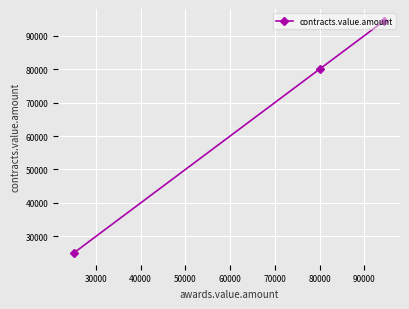

What is the difference between the maximum and second lowest values?

14500